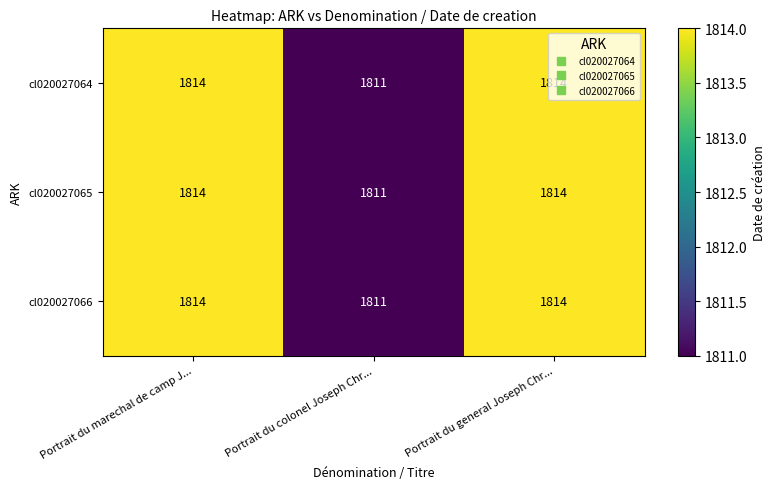

Where is cl020027066 nearest to the value 1812?

Portrait du colonel Joseph Chr...